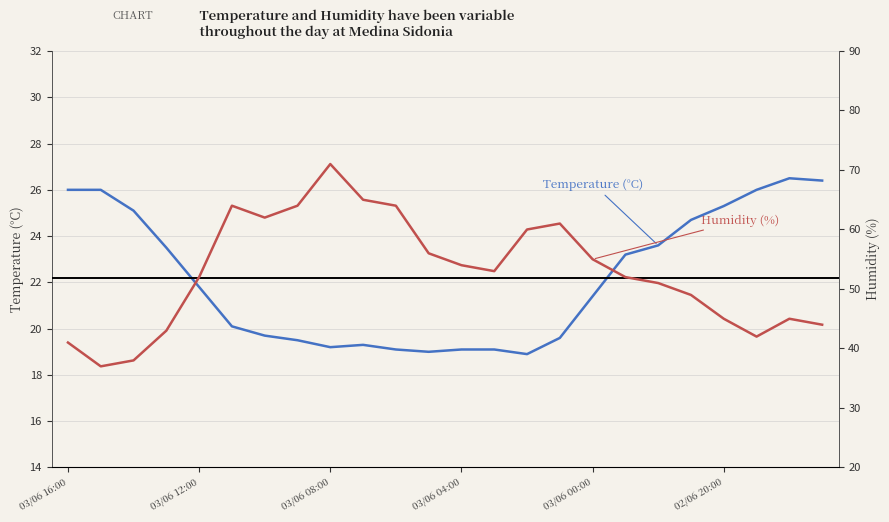

What is the value of the Humidity (%) point at the 10th from the left?

65.0